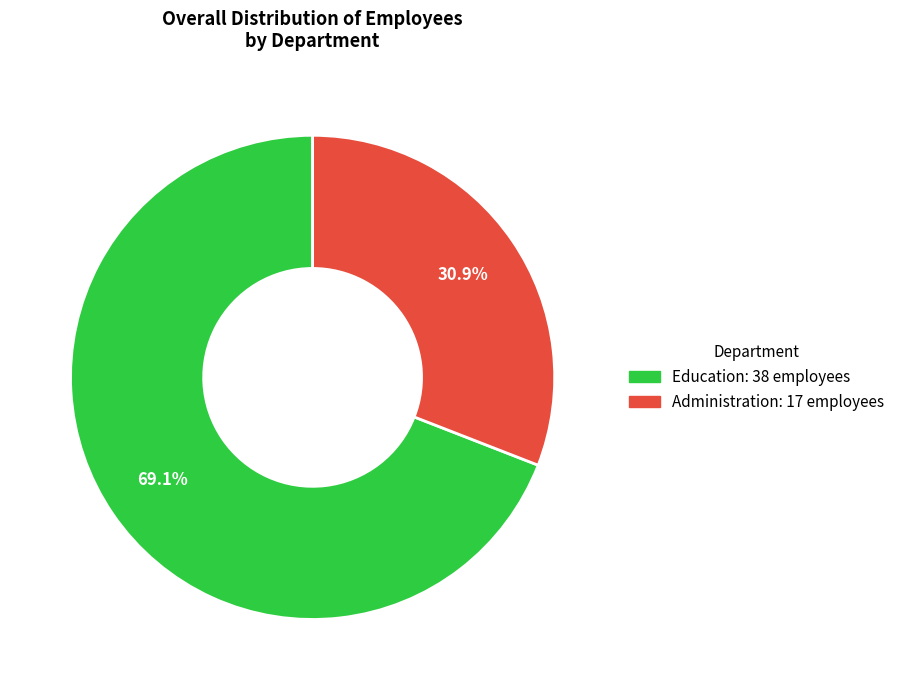

Which category has the biggest portion of the pie?

Education